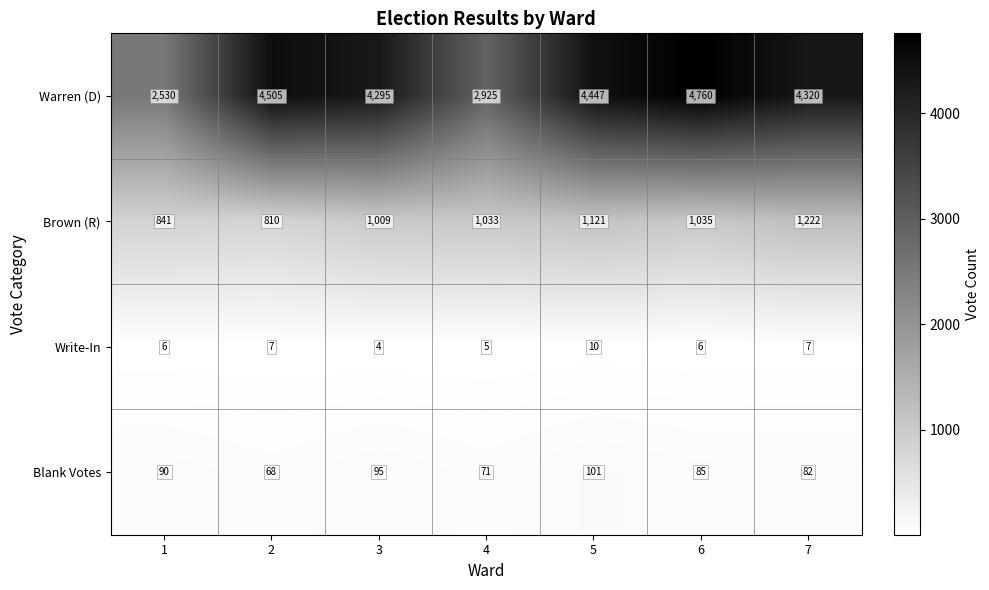

How many distinct data groups are displayed?

4